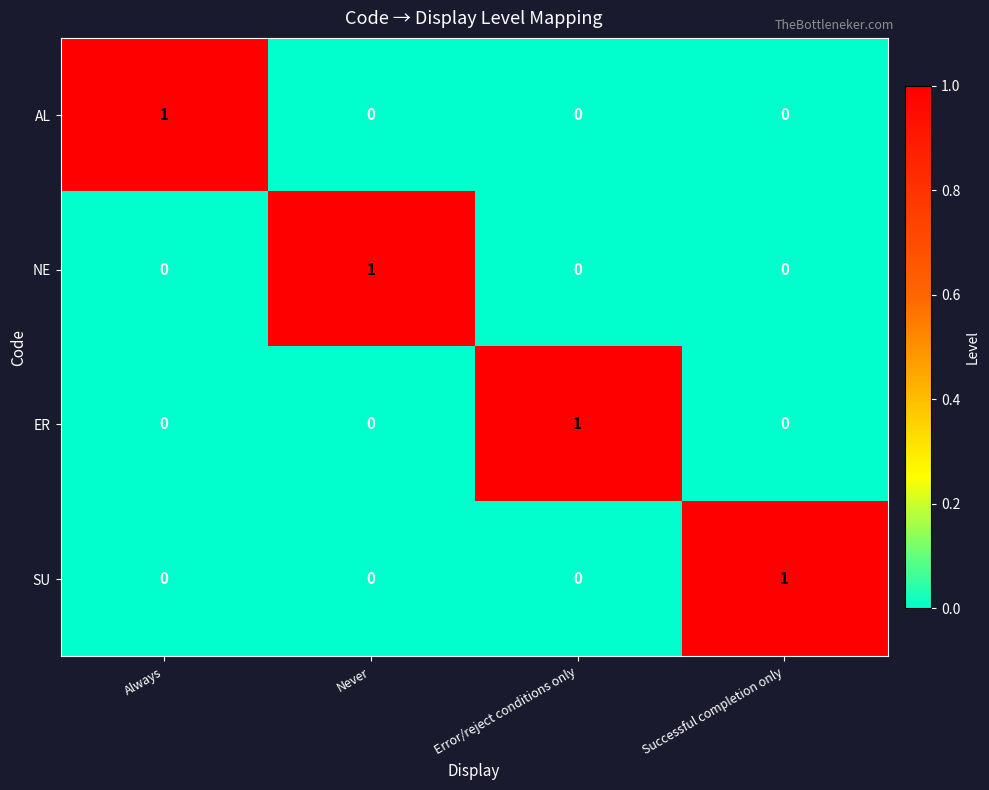

Count the SU values in the range 0 to 1.

4